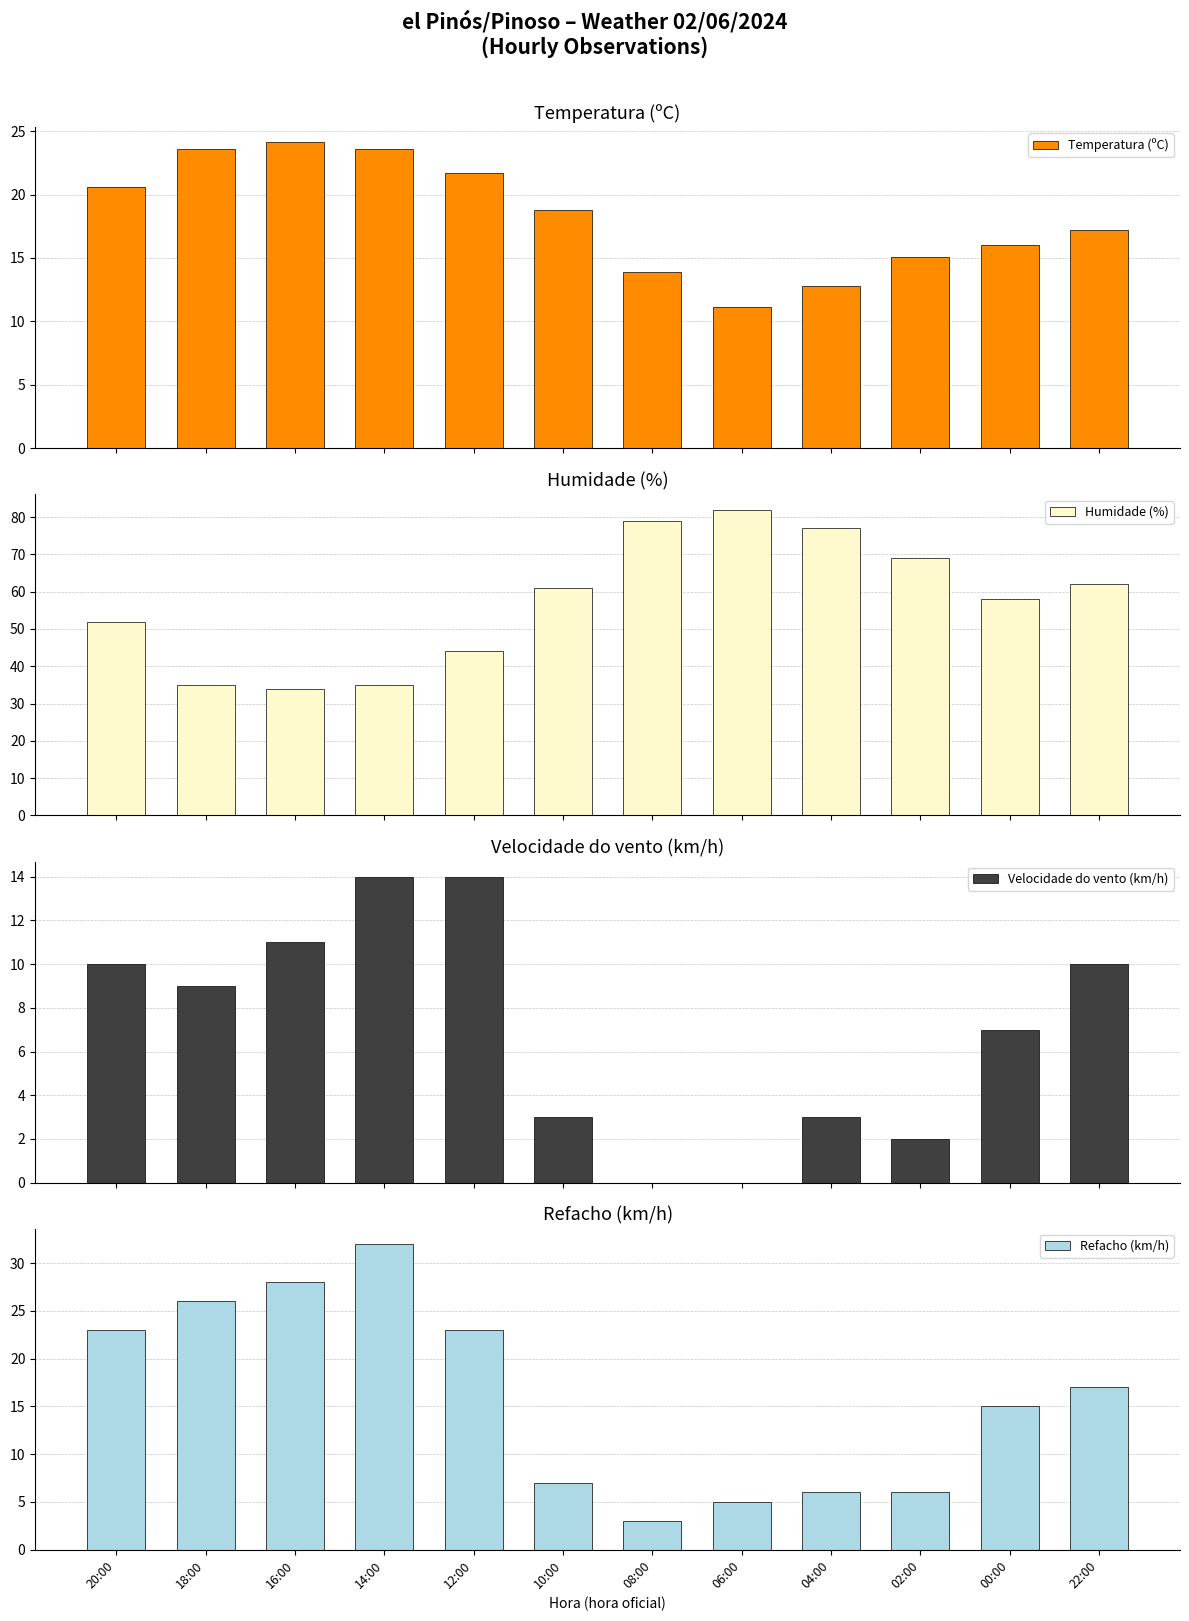

Reading left to right, transcribe all the data shown in this chart.

Temperatura (ºC): 20.6	23.6	24.1	23.6	21.7	18.8	13.9	11.1	12.8	15.1	16.0	17.2
Humidade (%): 52.0	35.0	34.0	35.0	44.0	61.0	79.0	82.0	77.0	69.0	58.0	62.0
Velocidade do vento (km/h): 10.0	9.0	11.0	14.0	14.0	3.0	0.0	0.0	3.0	2.0	7.0	10.0
Refacho (km/h): 23.0	26.0	28.0	32.0	23.0	7.0	3.0	5.0	6.0	6.0	15.0	17.0